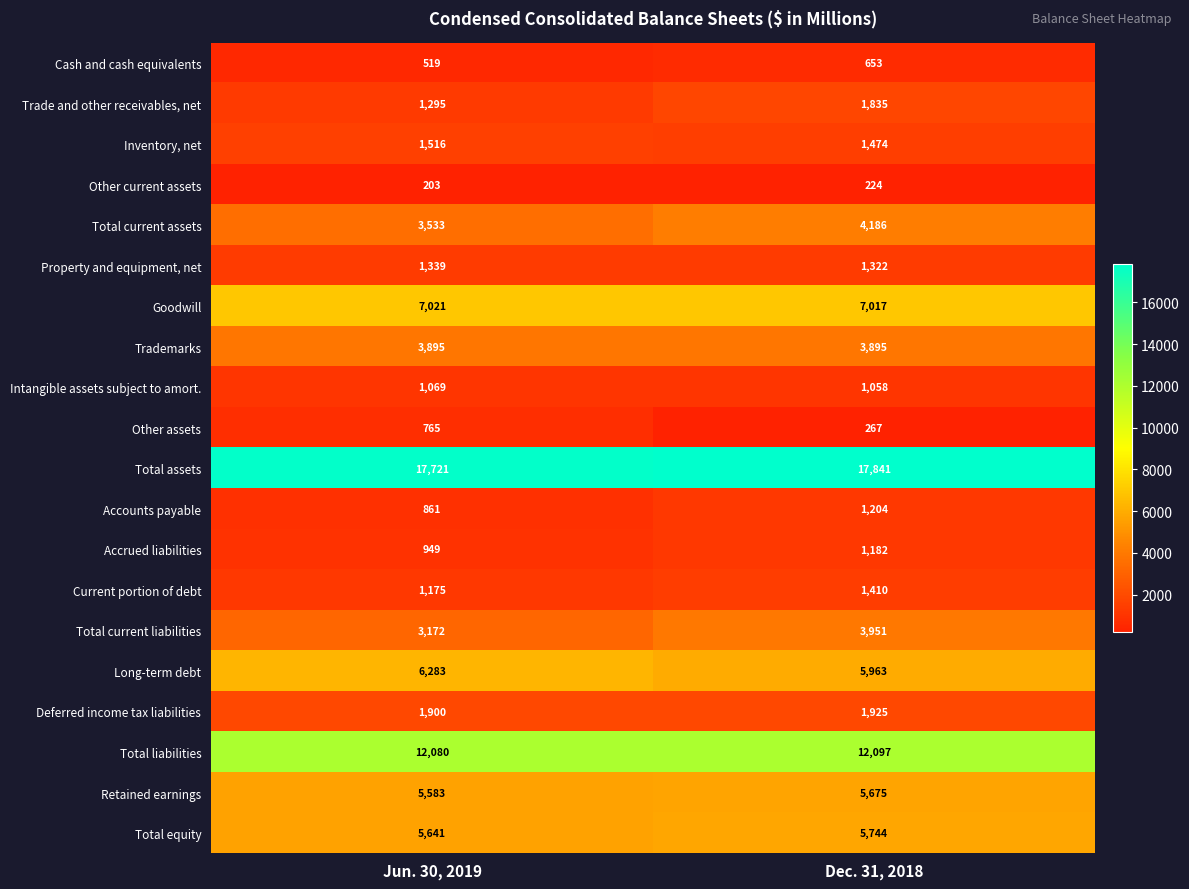

The Other assets series shows 351 at Dec. 31, 2018. True or false?

False